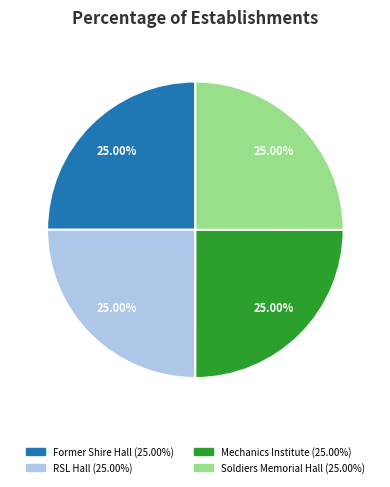

Is Former Shire Hall the majority of the pie?

No